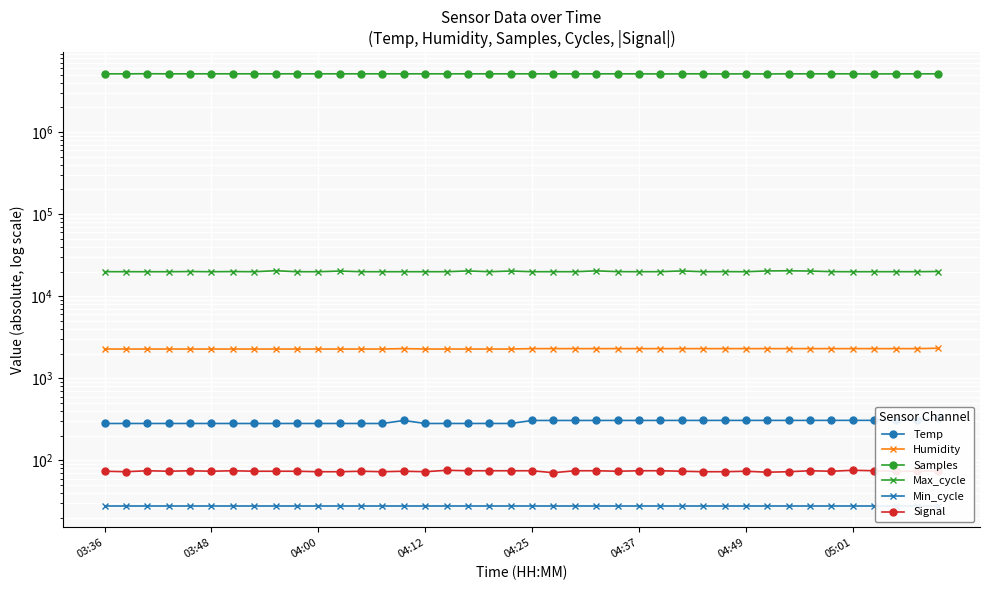

What is the difference between the maximum and second lowest values in the Samples series?

31273.0